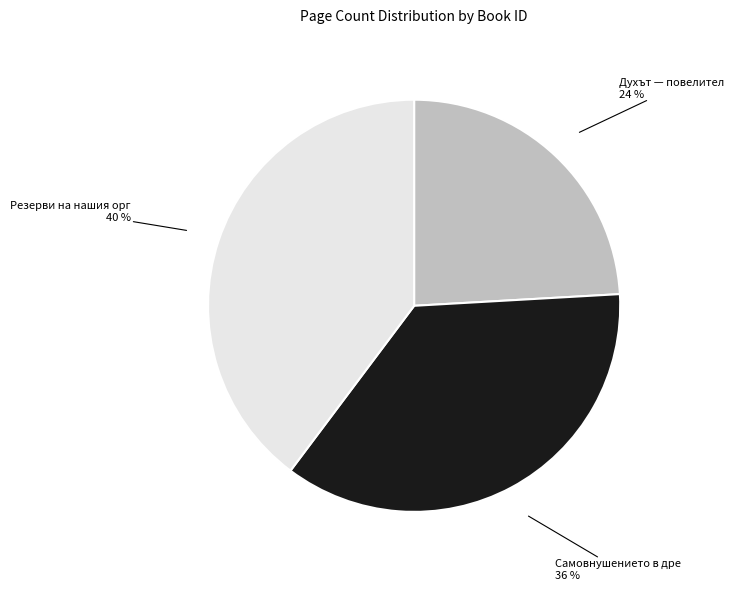

Is there any slice that represents more than half of the pie?

No